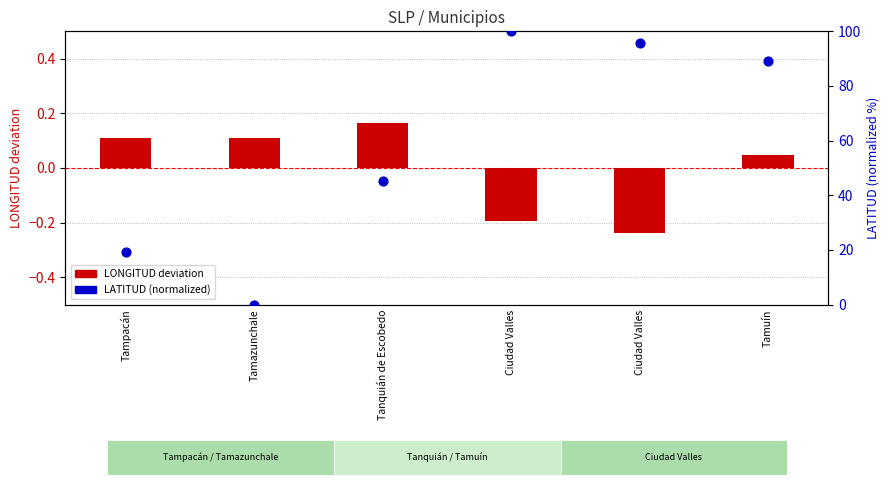

Which series reaches the minimum Y coordinate?

LONGITUD deviation